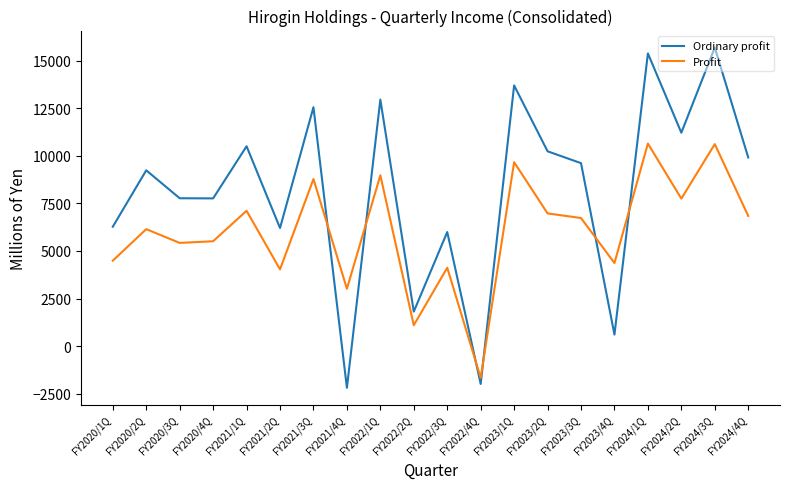

What is the approximate value of Profit at FY2021/3Q, to the nearest 50?

8800